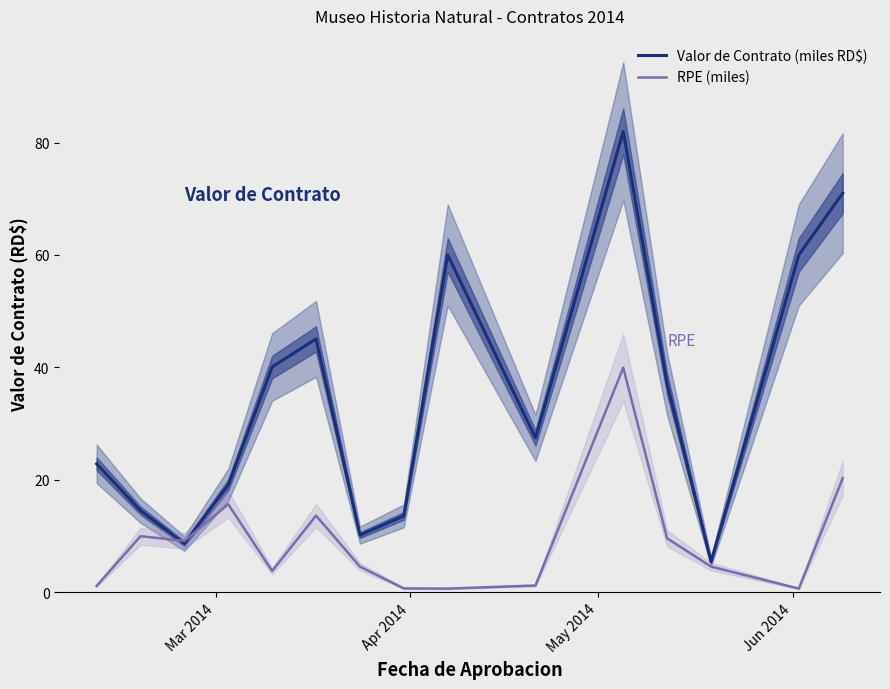

Reading left to right, extract all data points from this chart.

Valor de Contrato (miles RD$): 22.8	14.5	8.6	19.1	40.1	45.1	10.1	13.6	60.0	27.4	82.0	37.0	5.4	60.0	71.0
RPE (miles): 1.1	10.0	9.1	15.6	3.8	13.6	4.5	0.7	0.6	1.2	39.9	9.6	4.5	0.6	20.3